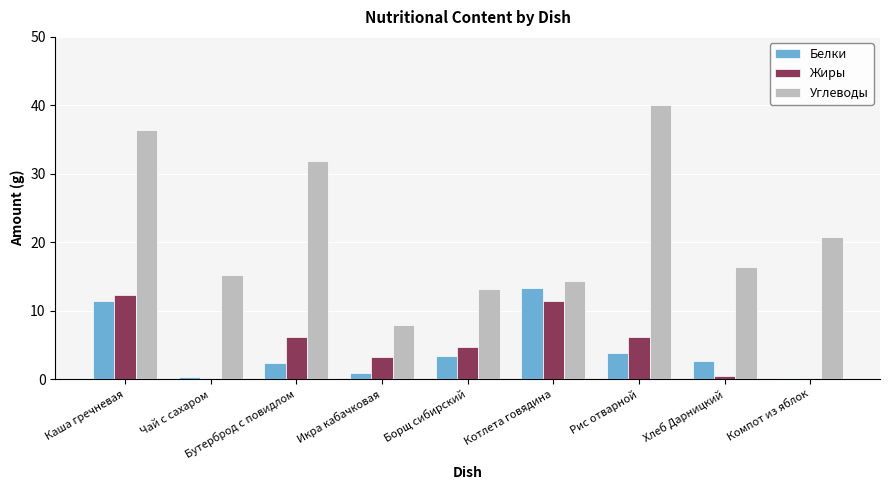

The Белки series shows 2.8 at Каша гречневая. True or false?

False